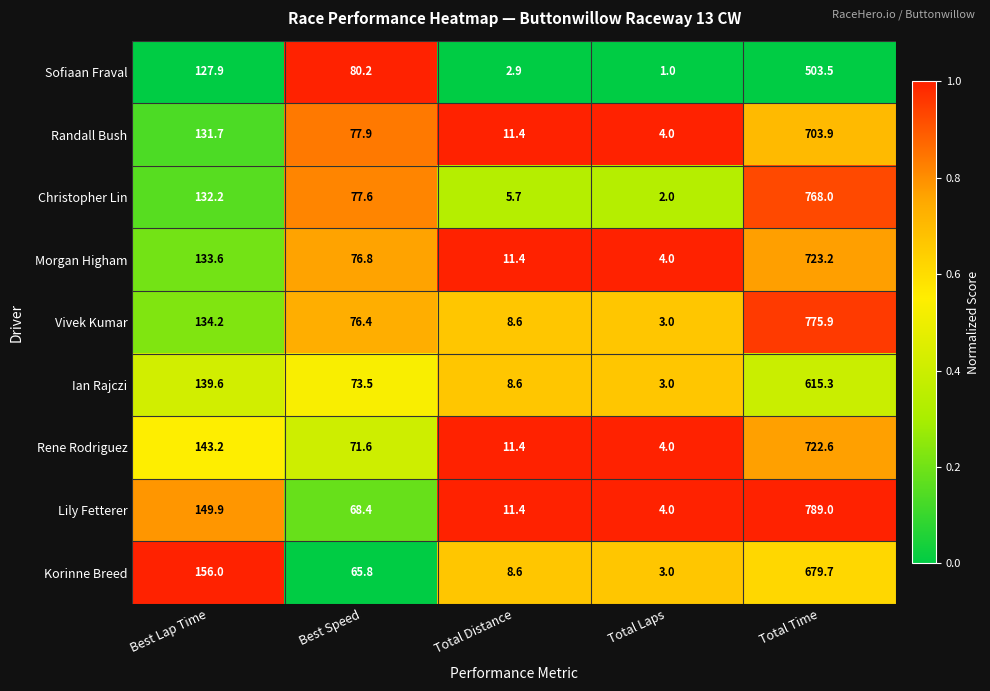

Which series has the largest total across all categories?

Lily Fetterer